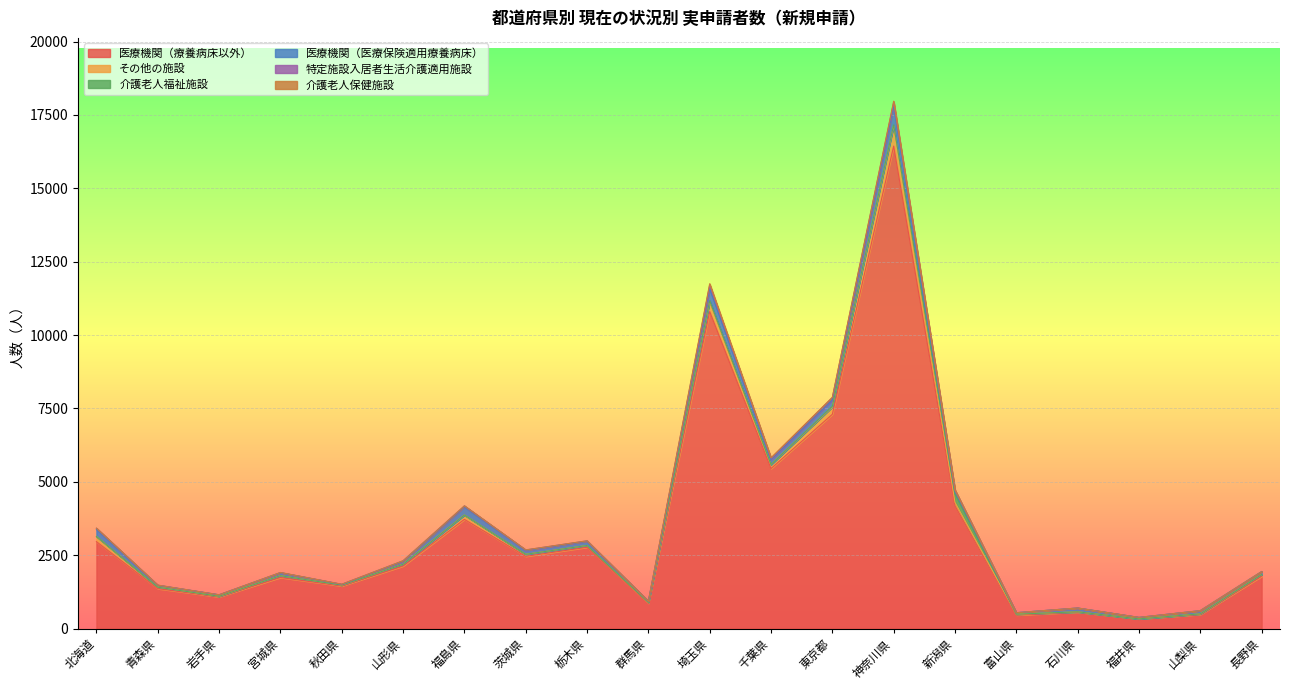

What position from the right is 山梨県?

2